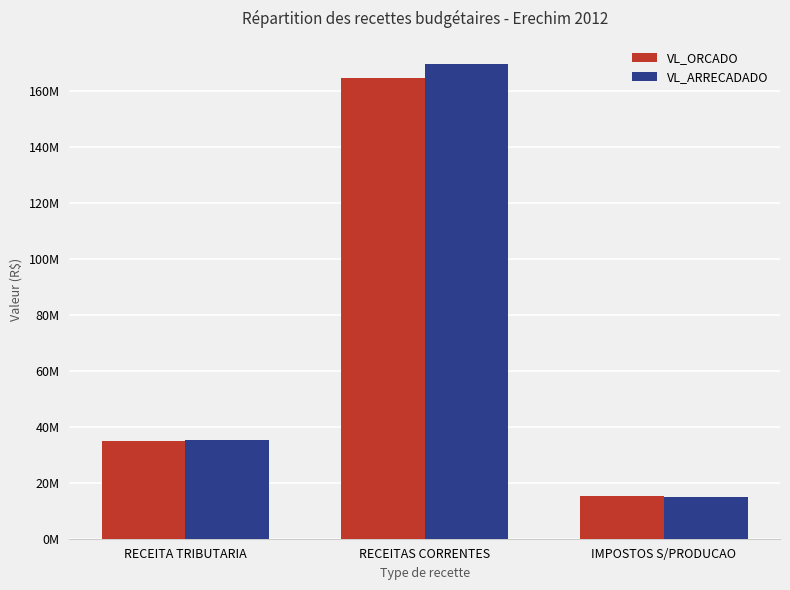

Is the value of VL_ORCADO at RECEITAS CORRENTES greater than the value of VL_ARRECADADO at IMPOSTOS S/PRODUCAO?

Yes